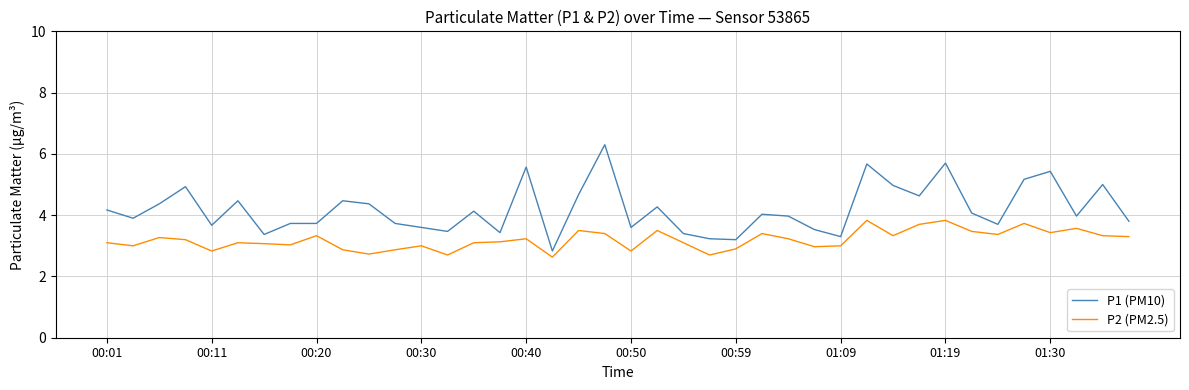

Does the chart display data point markers on the line(s)?

No